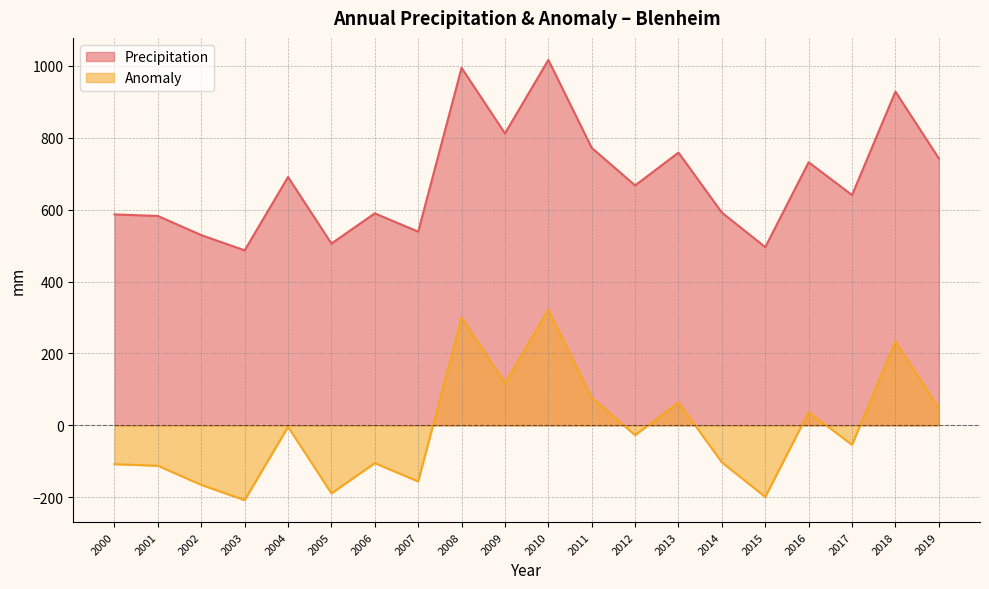

Between 2004 and 2005, which is larger?

2004